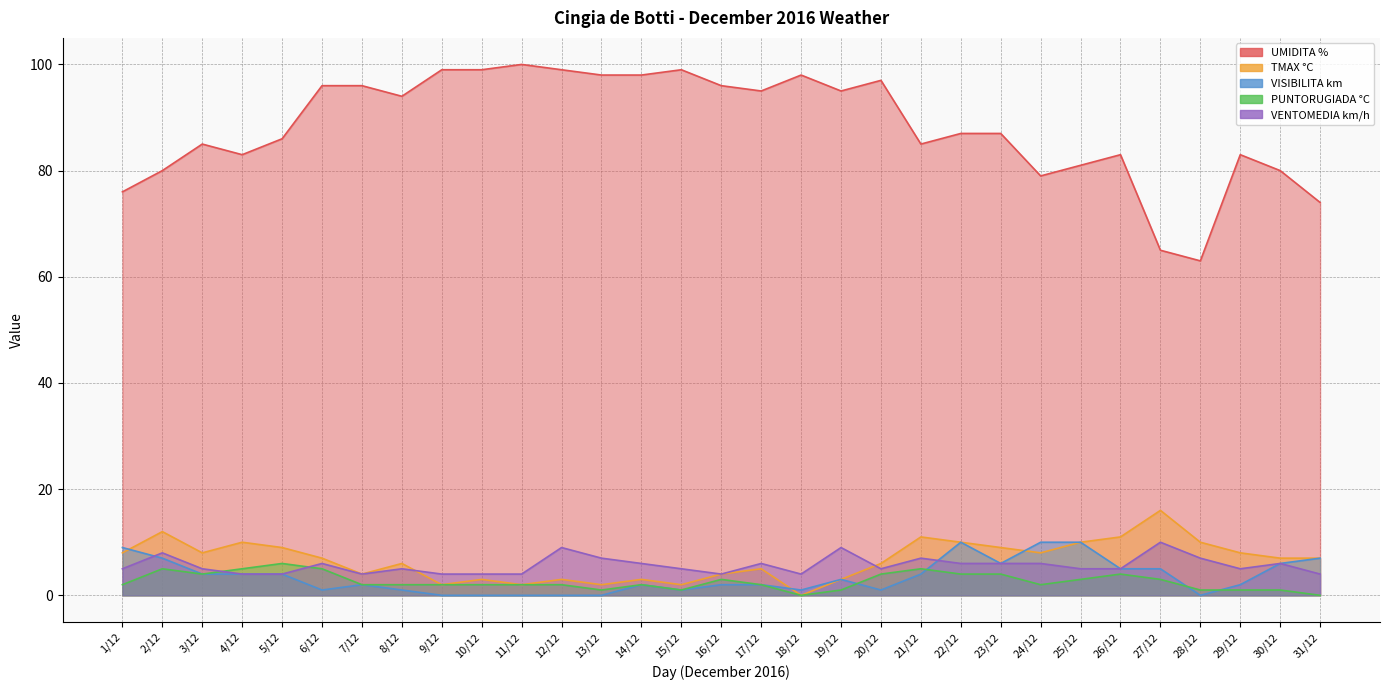

Rank the series by their maximum value, from highest to lowest.

UMIDITA %, TMAX °C, VISIBILITA km, VENTOMEDIA km/h, PUNTORUGIADA °C